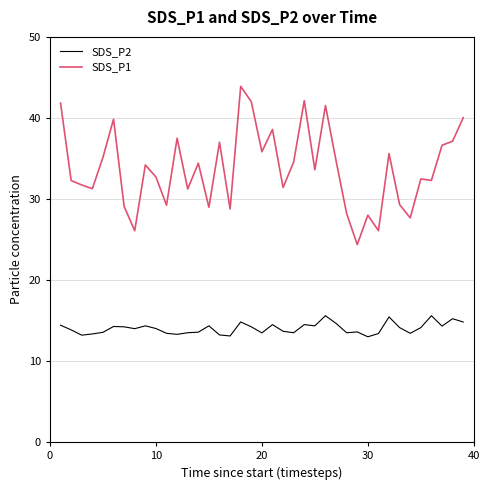

List the series in order of their peak value, lowest first.

SDS_P2, SDS_P1